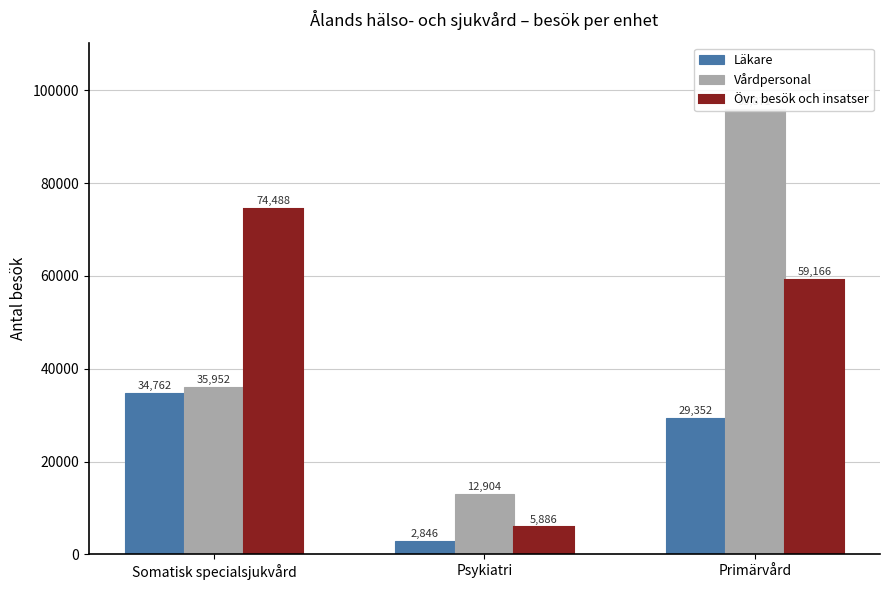

What is the total value across all series at Primärvård?

184389